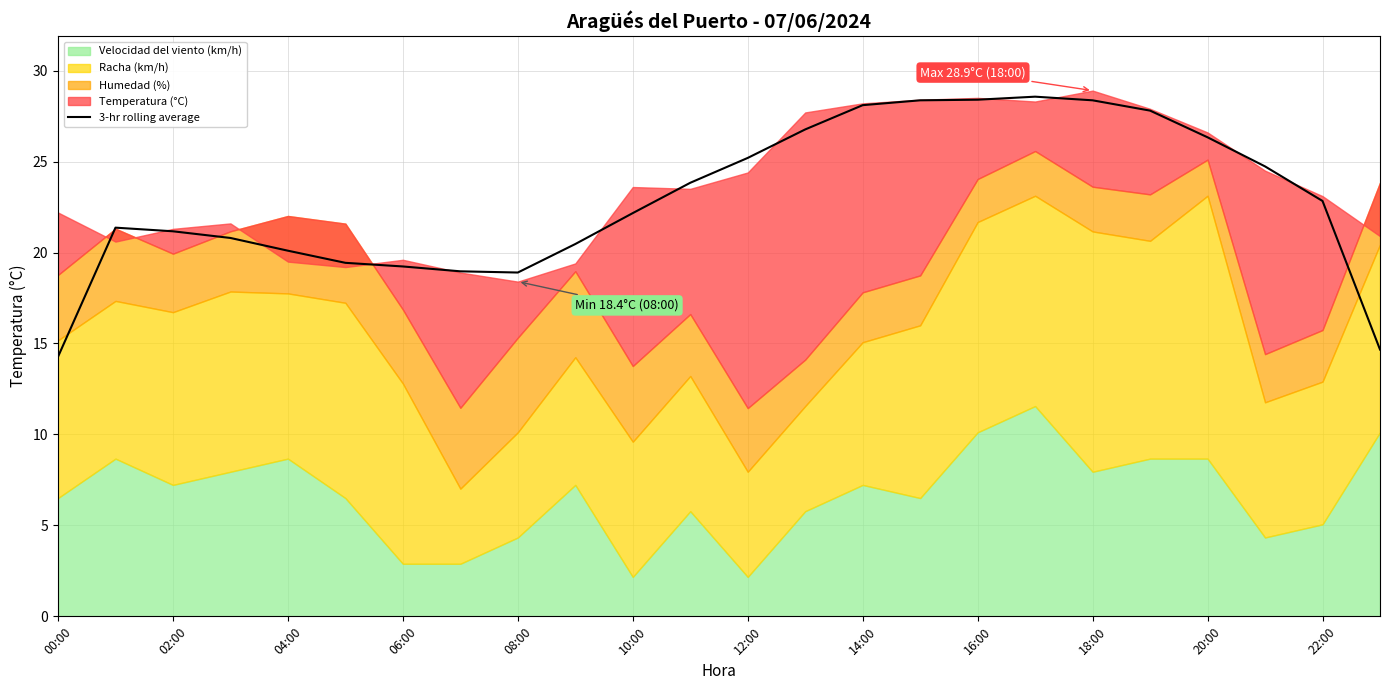

The value of 3-hr rolling average at 06:00 is 13.0. True or false?

False